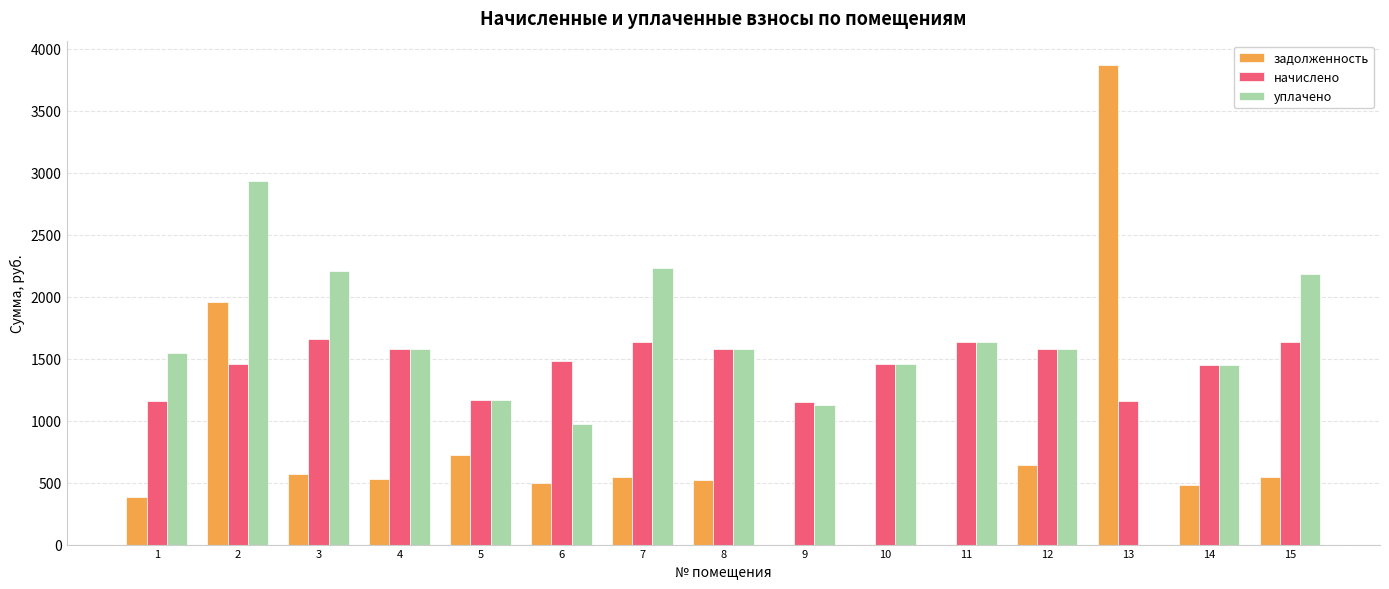

Are the bars horizontal?

No